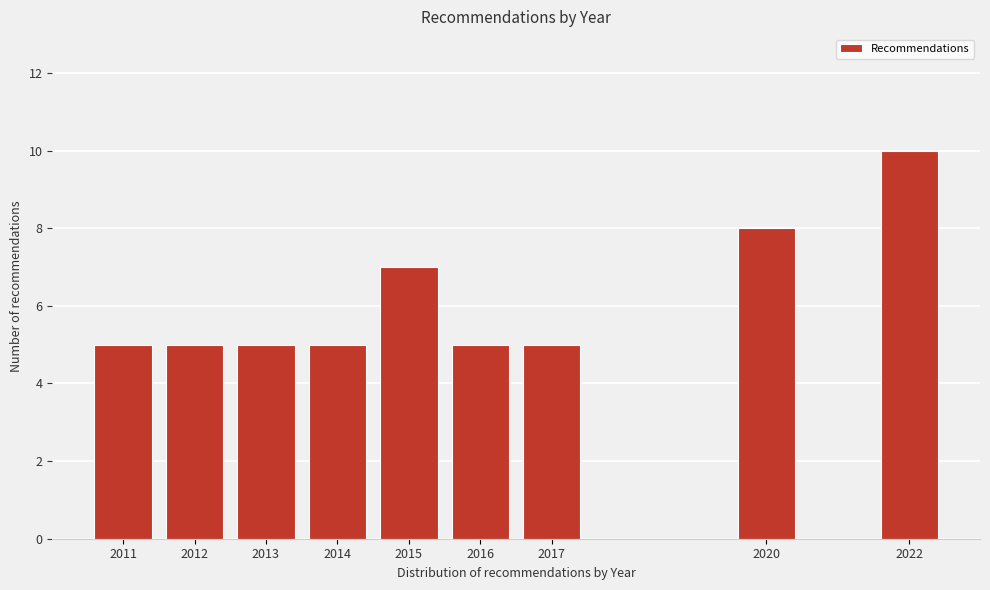

Reading right to left, extract all data points from this chart.

2022=10	2020=8	2017=5	2016=5	2015=7	2014=5	2013=5	2012=5	2011=5